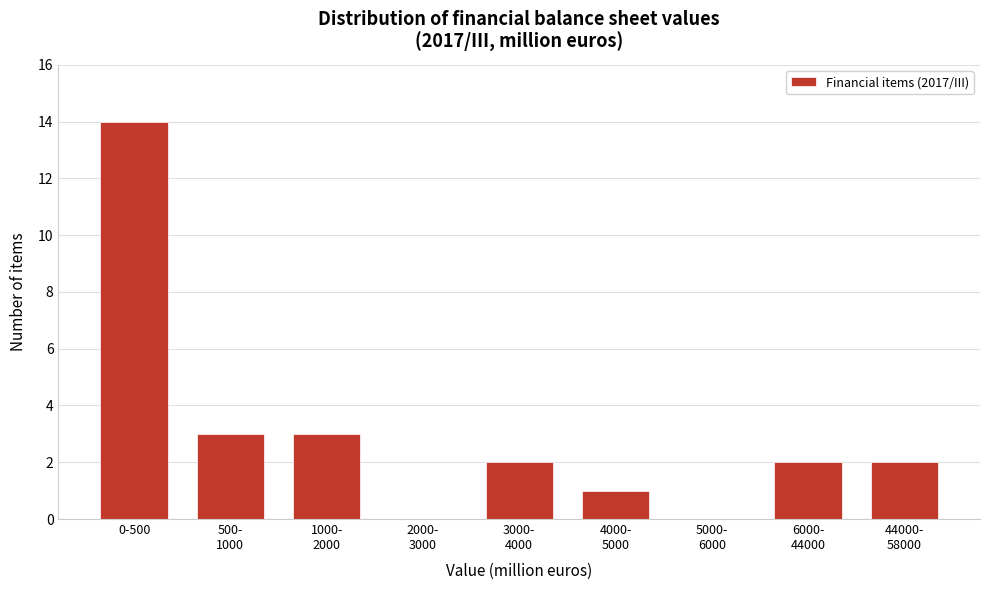

What is the sum of all values?

27